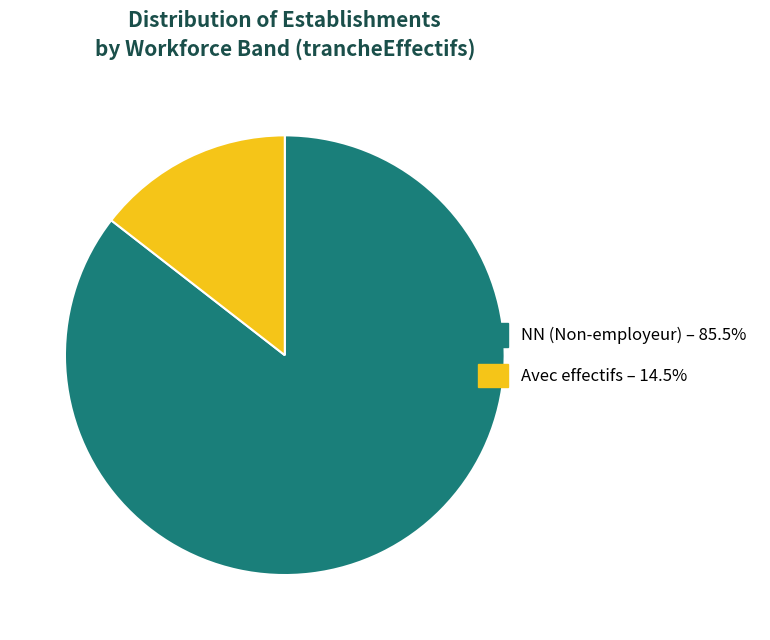

Is there any slice that represents more than half of the pie?

Yes